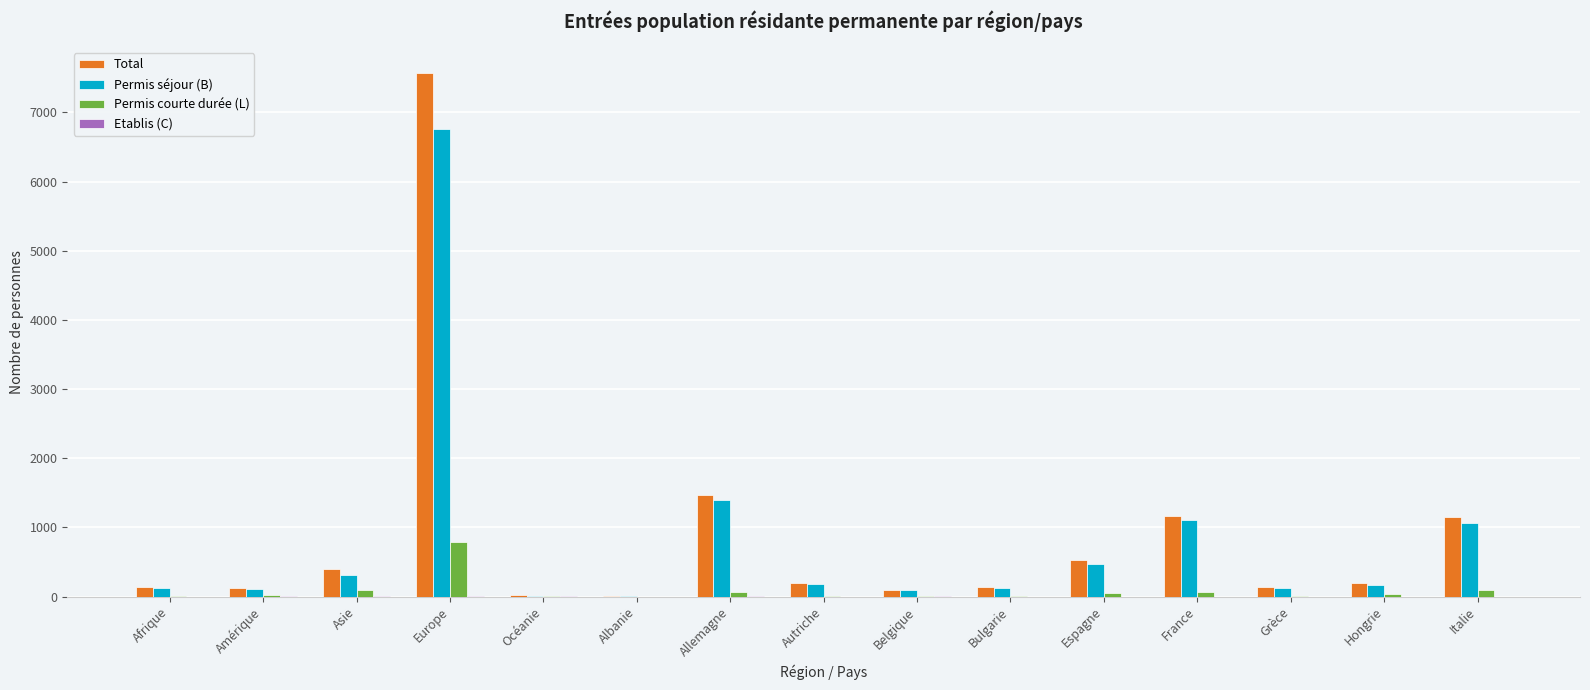

At which label is Permis séjour (B) closest to 3383?

Allemagne